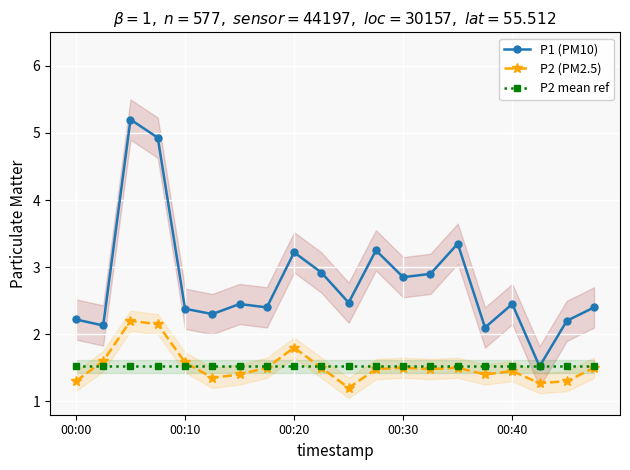

What is the spread (max minus min) of values at 00:00?

0.9